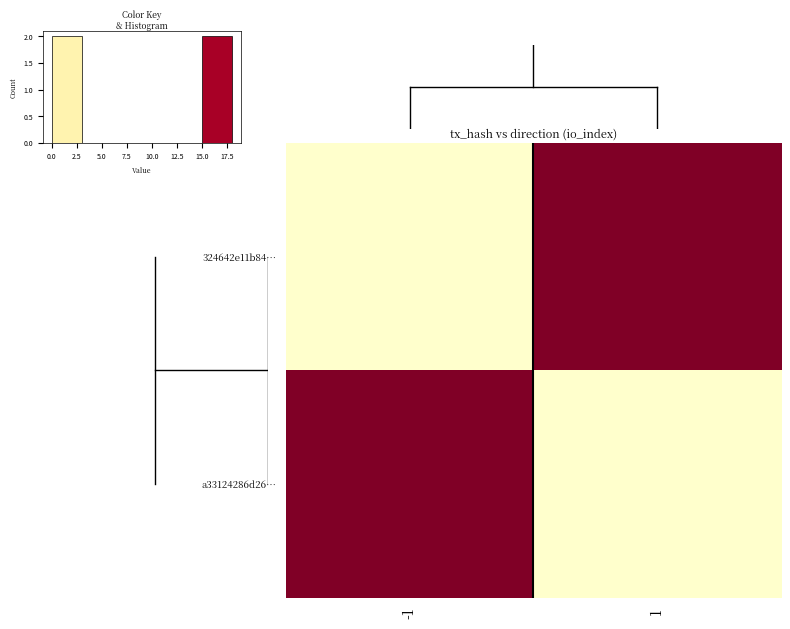

Between 1 and -1, which is larger?

1